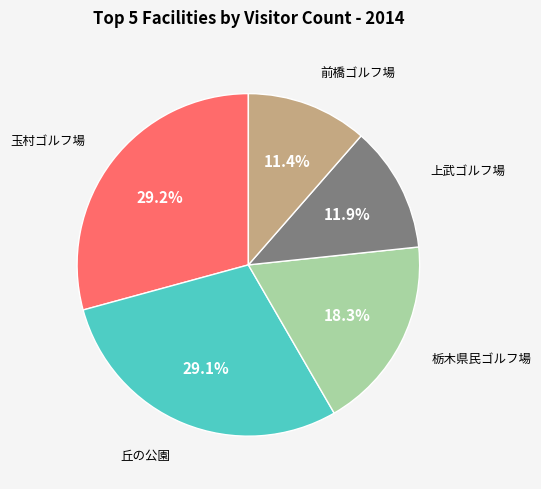

Is there any slice that represents more than half of the pie?

No